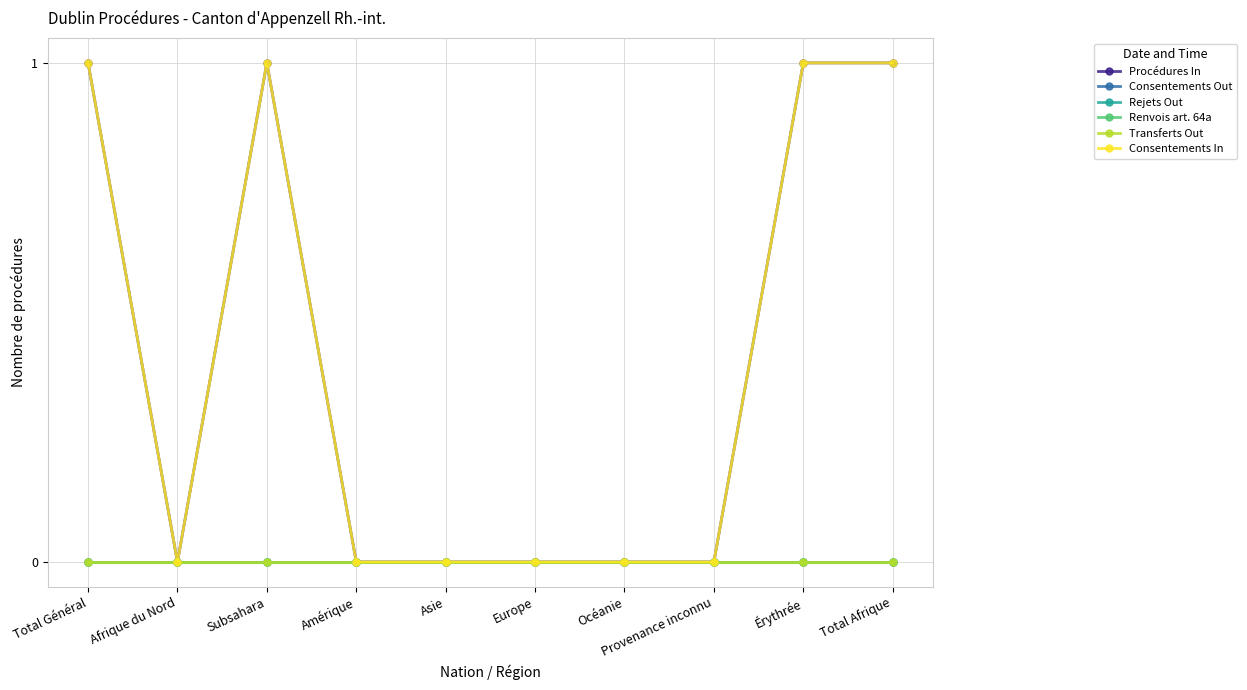

Reading right to left, extract all data points from this chart.

Procédures In: 1	1	0	0	0	0	0	1	0	1
Consentements Out: 0	0	0	0	0	0	0	0	0	0
Rejets Out: 0	0	0	0	0	0	0	0	0	0
Renvois art. 64a: 0	0	0	0	0	0	0	0	0	0
Transferts Out: 0	0	0	0	0	0	0	0	0	0
Consentements In: 1	1	0	0	0	0	0	1	0	1